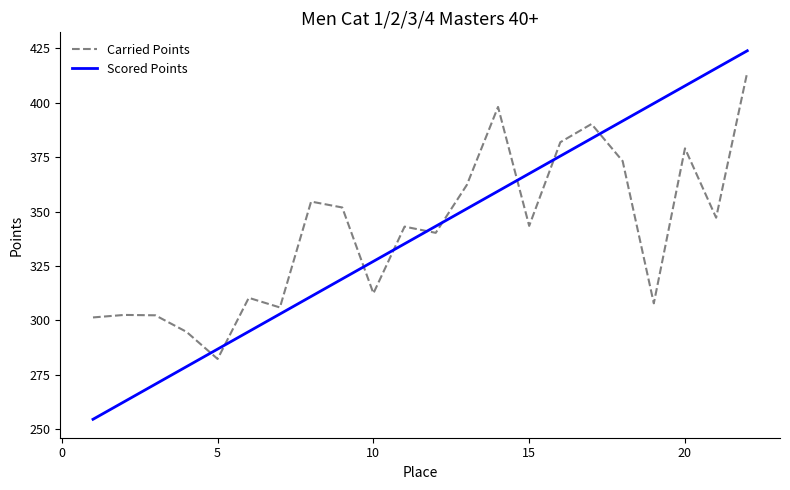

What is the difference between the maximum and minimum values in the Scored Points series?

169.3